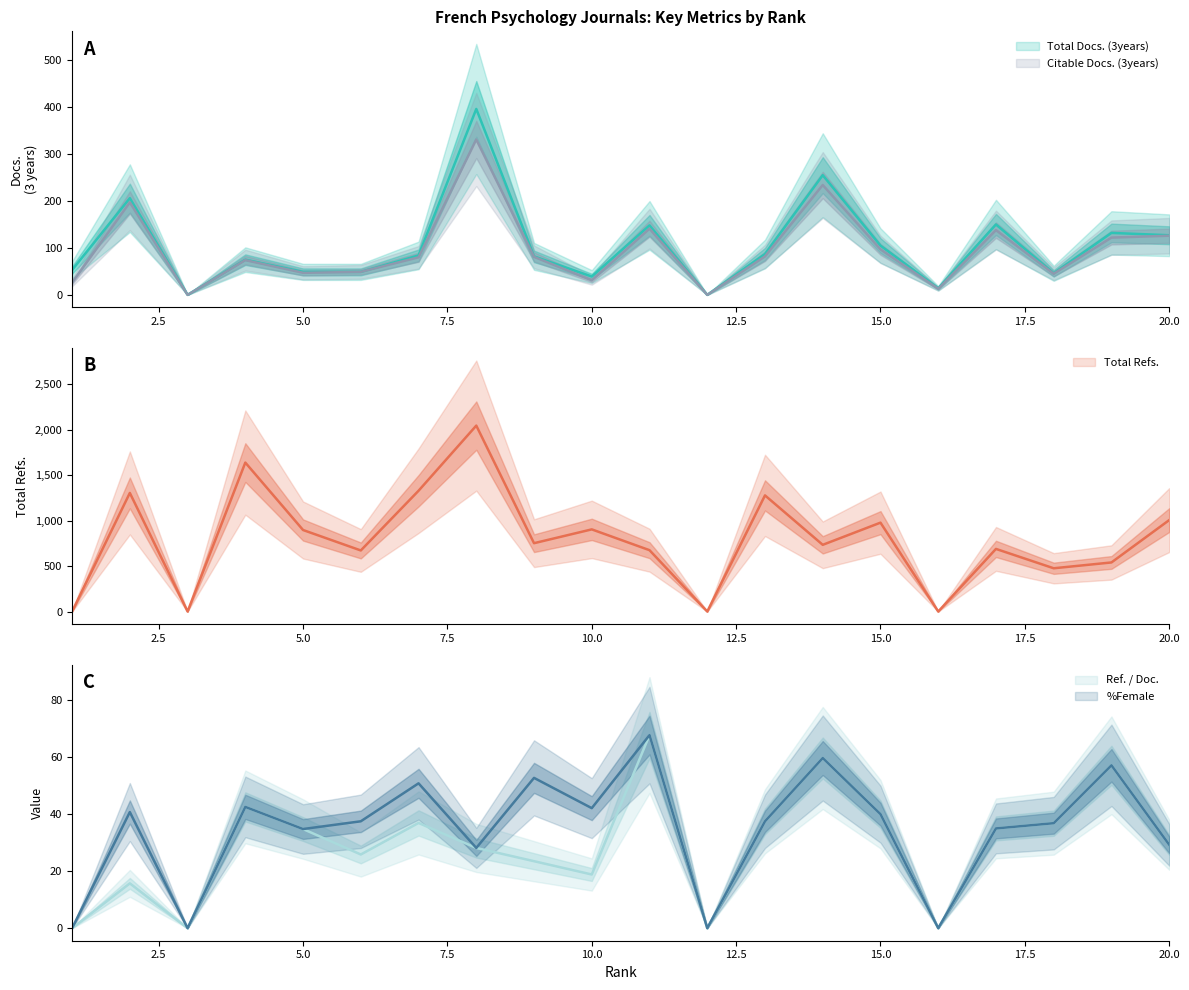

True or false: Citable Docs. (3years) and Ref. / Doc. intersect in this chart.

False